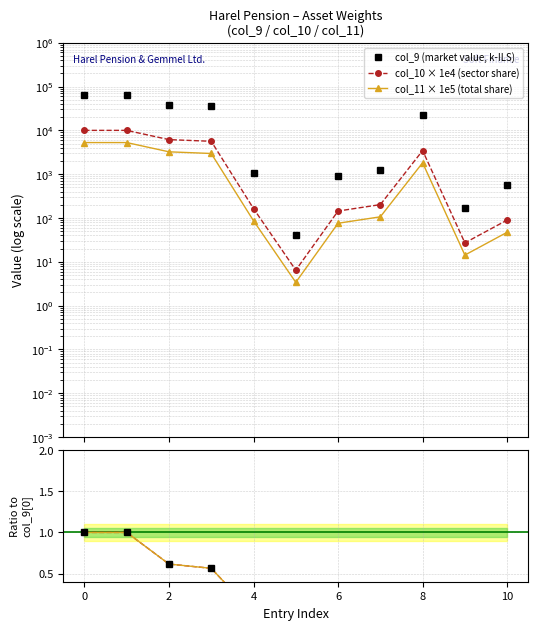

The value of col_11 × 1e5 (total share) at 0 is 7940.3. True or false?

False